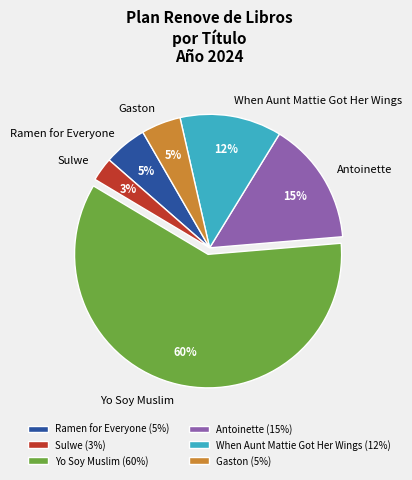

To the nearest percent, what is the difference between the largest and smallest slice percentages?

57%